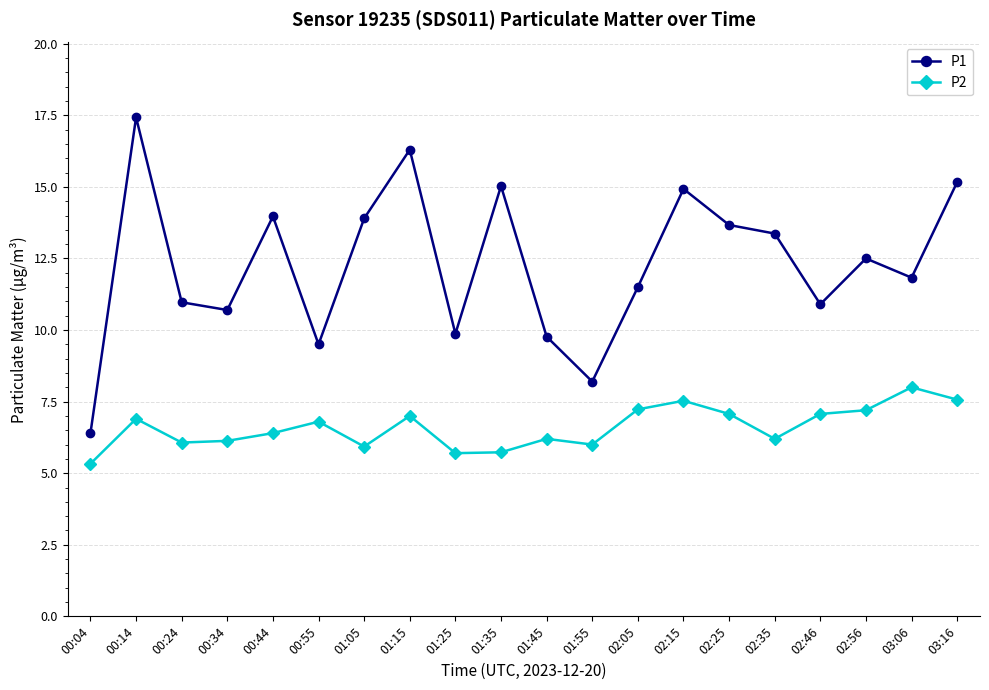

What value does the P1 series have at 02:05?

11.5